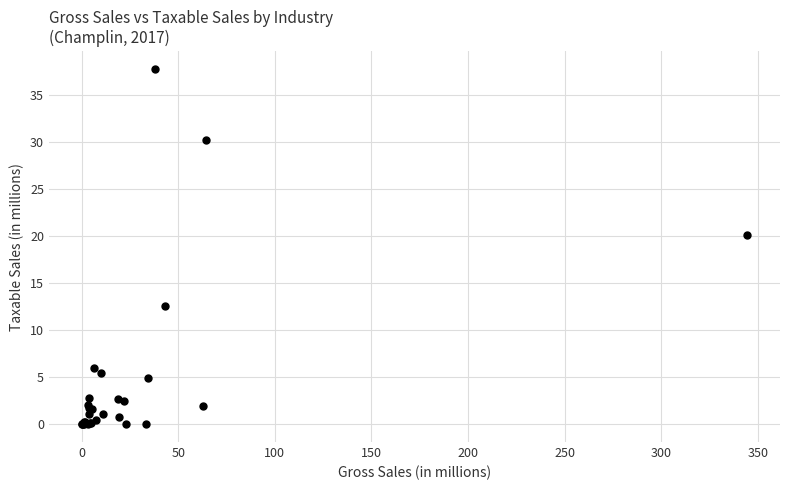

What Y value in the scatter plot is closest to 18?

20.1